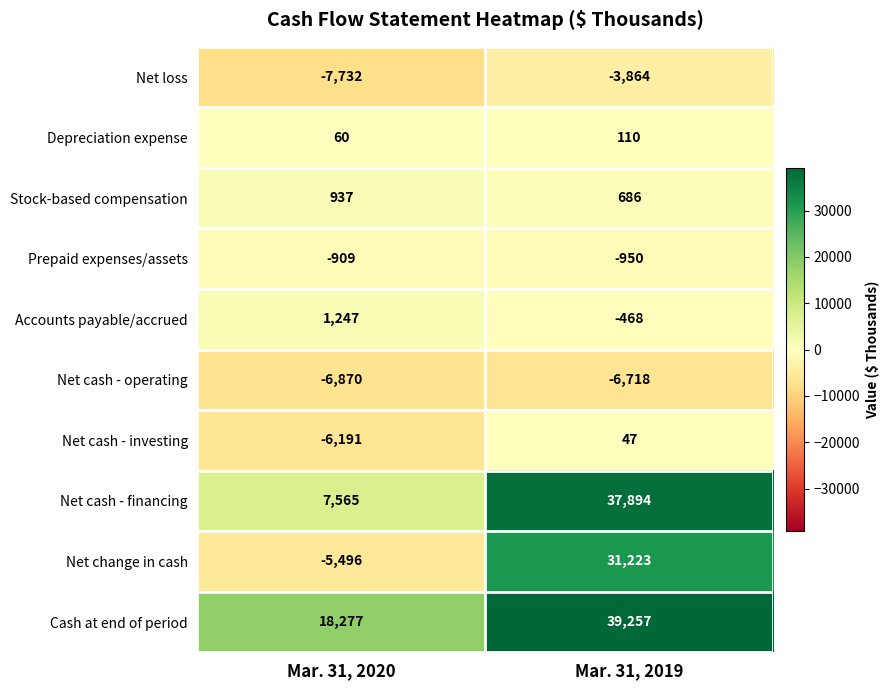

Which series changed the most between Mar. 31, 2020 and Mar. 31, 2019?

Net change in cash